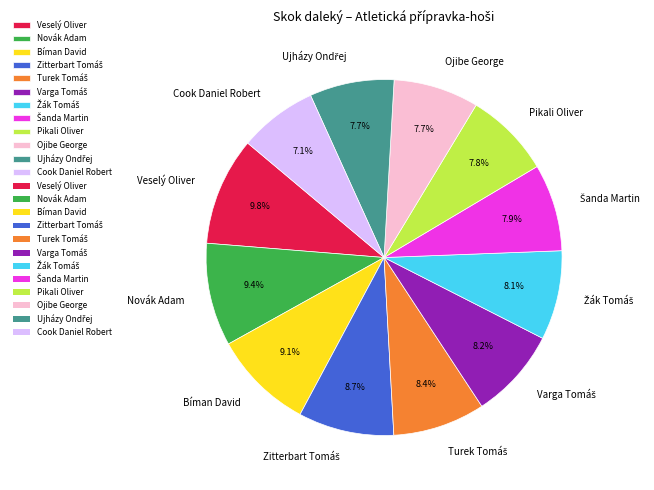

How many segments does this pie chart have?

12